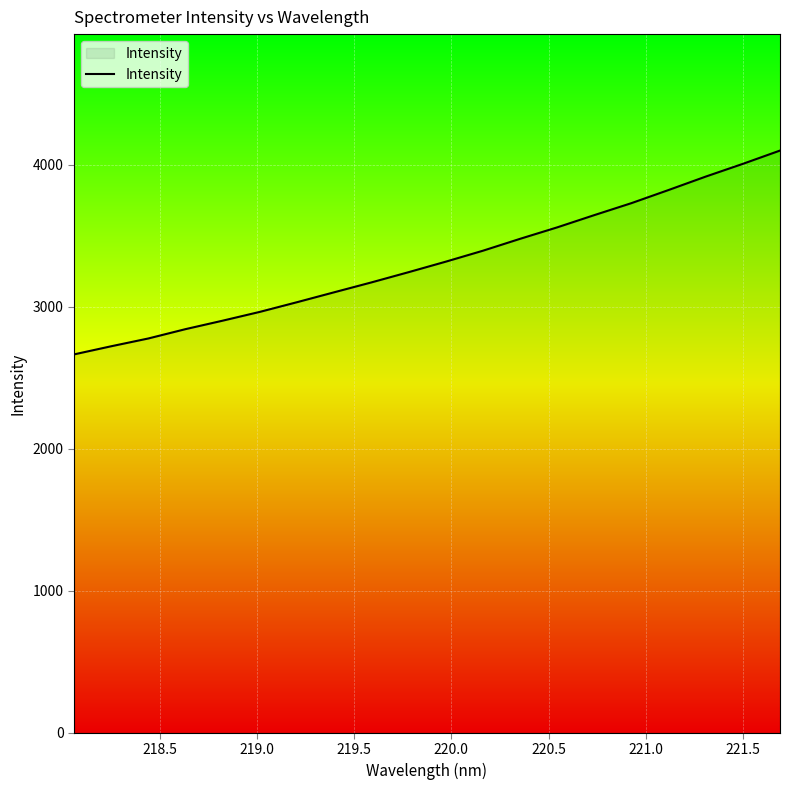

What is the difference between the maximum and minimum values?

1436.0